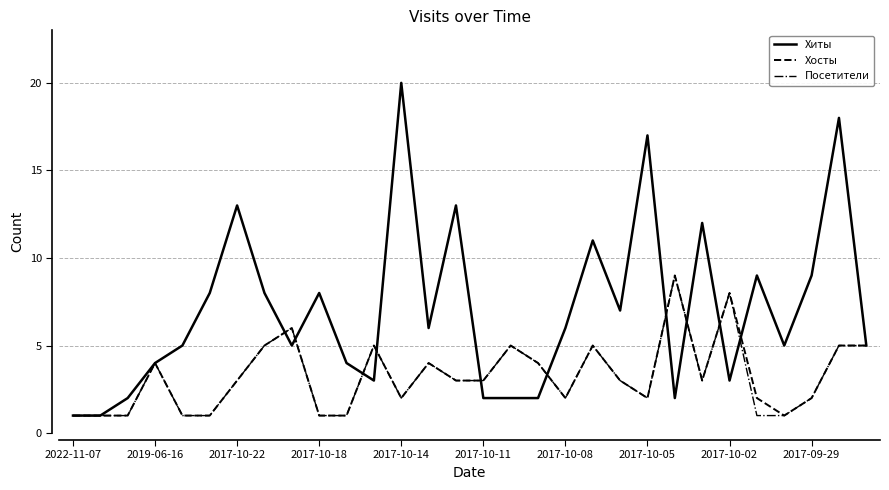

What is the sum of all Хосты values?

98